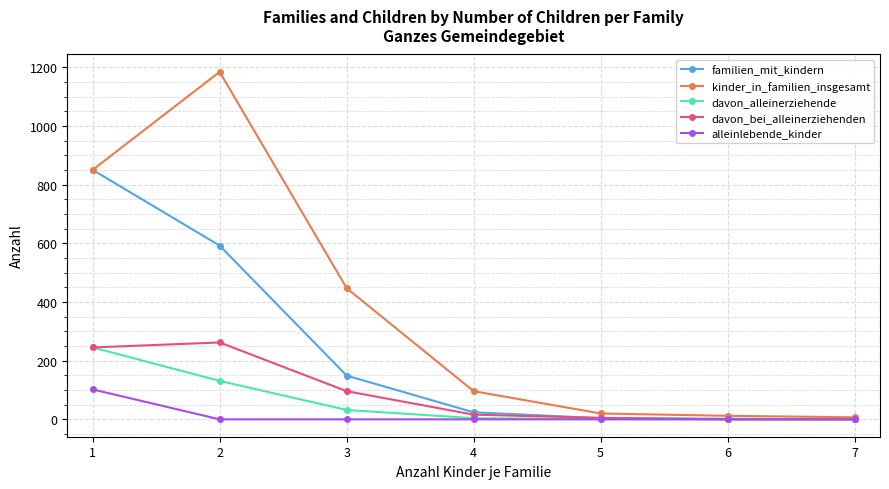

Between 1 and 4, which series saw the biggest shift?

familien_mit_kindern